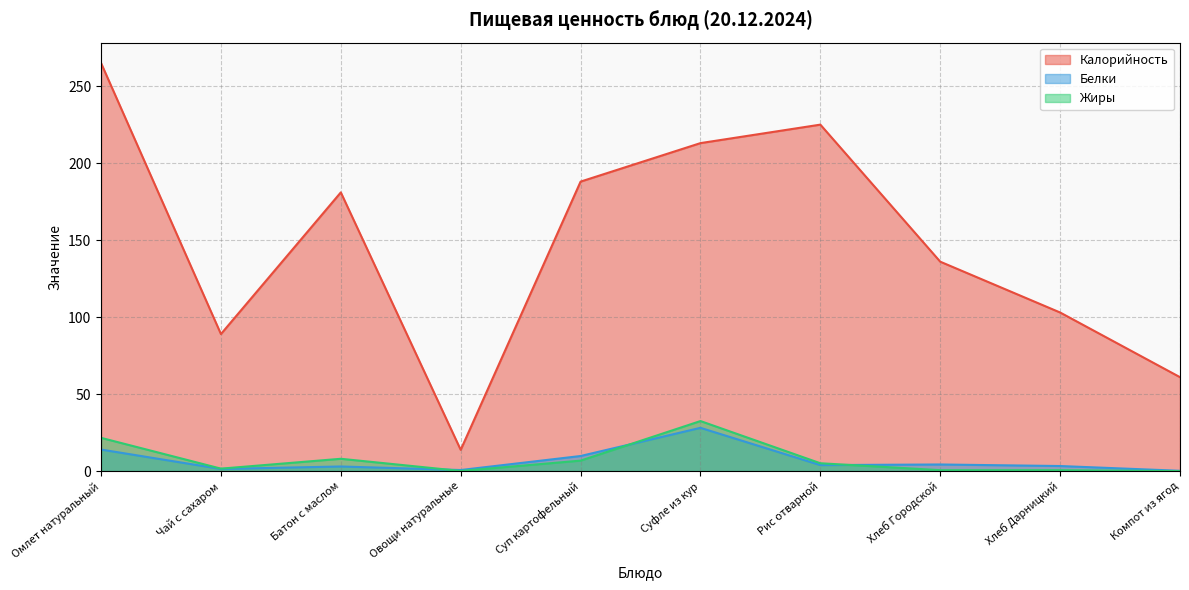

At which label does Калорийность reach its peak?

Омлет натуральный